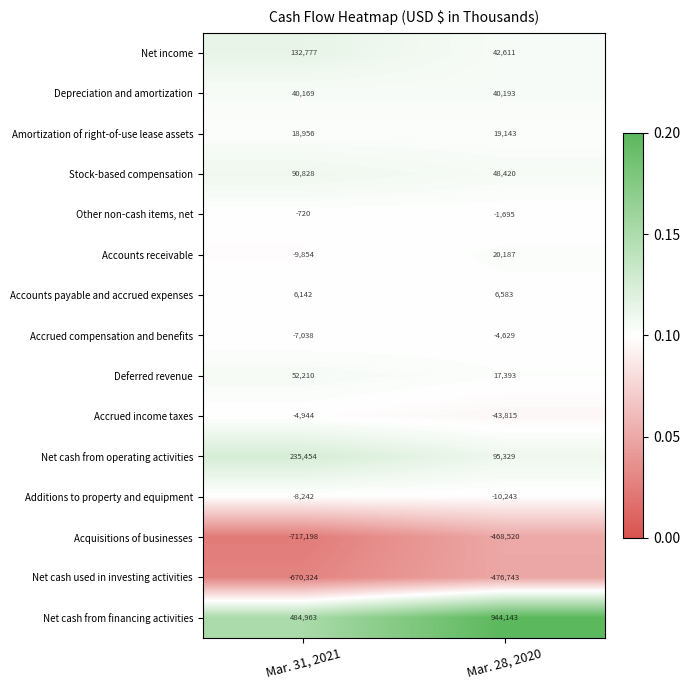

Which series changed the most between Mar. 31, 2021 and Mar. 28, 2020?

Net cash from financing activities